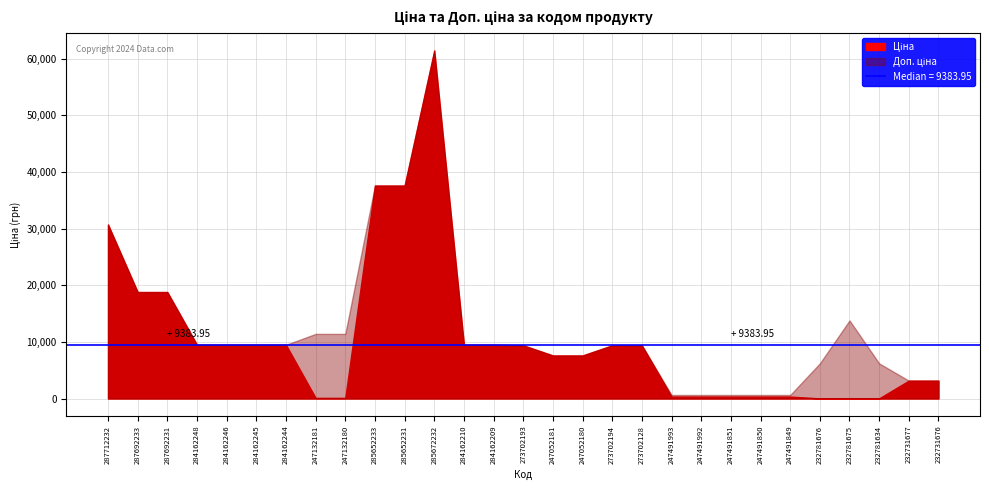

How many data points does each series have?

29